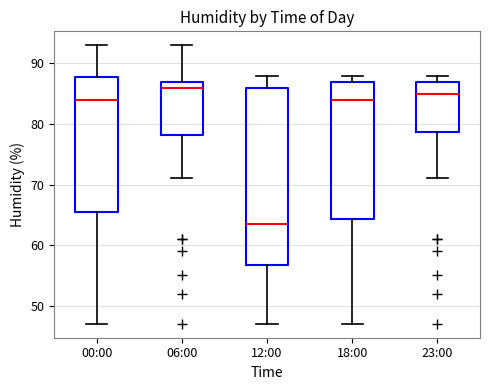

Which box has the highest median line?

06:00